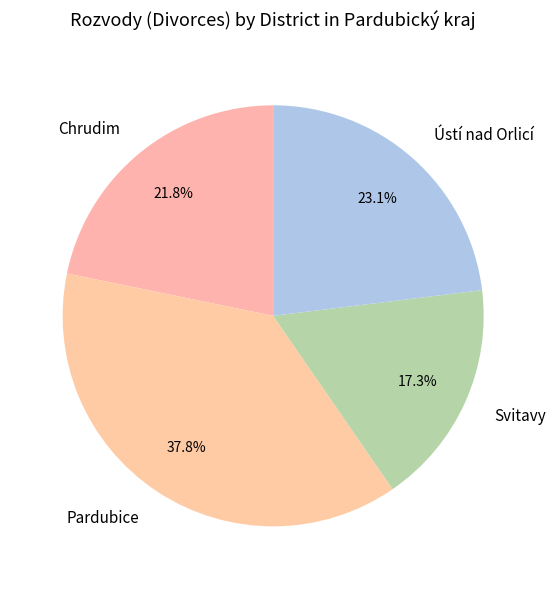

Is there any slice that represents more than half of the pie?

No